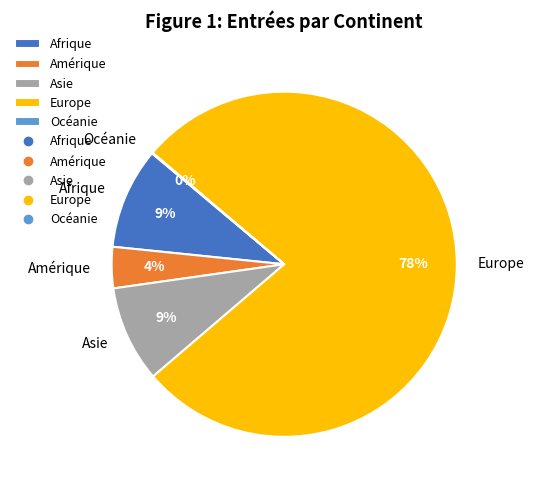

To the nearest percent, what is the average slice percentage?

20%